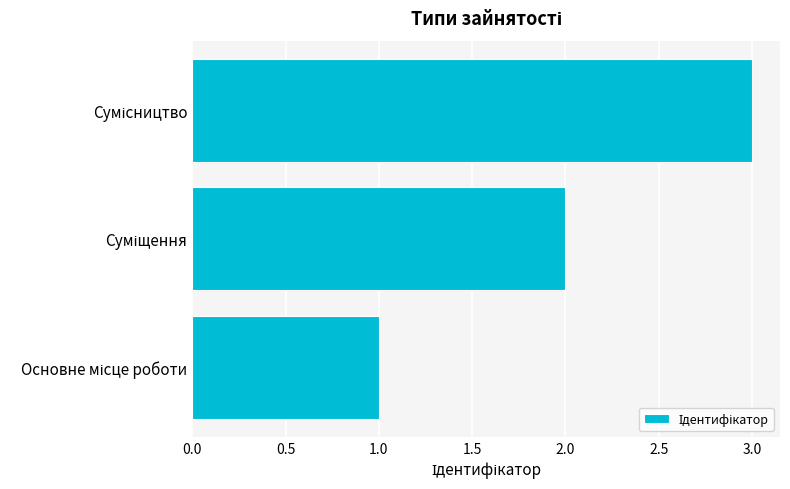

How many data points does each series have?

3